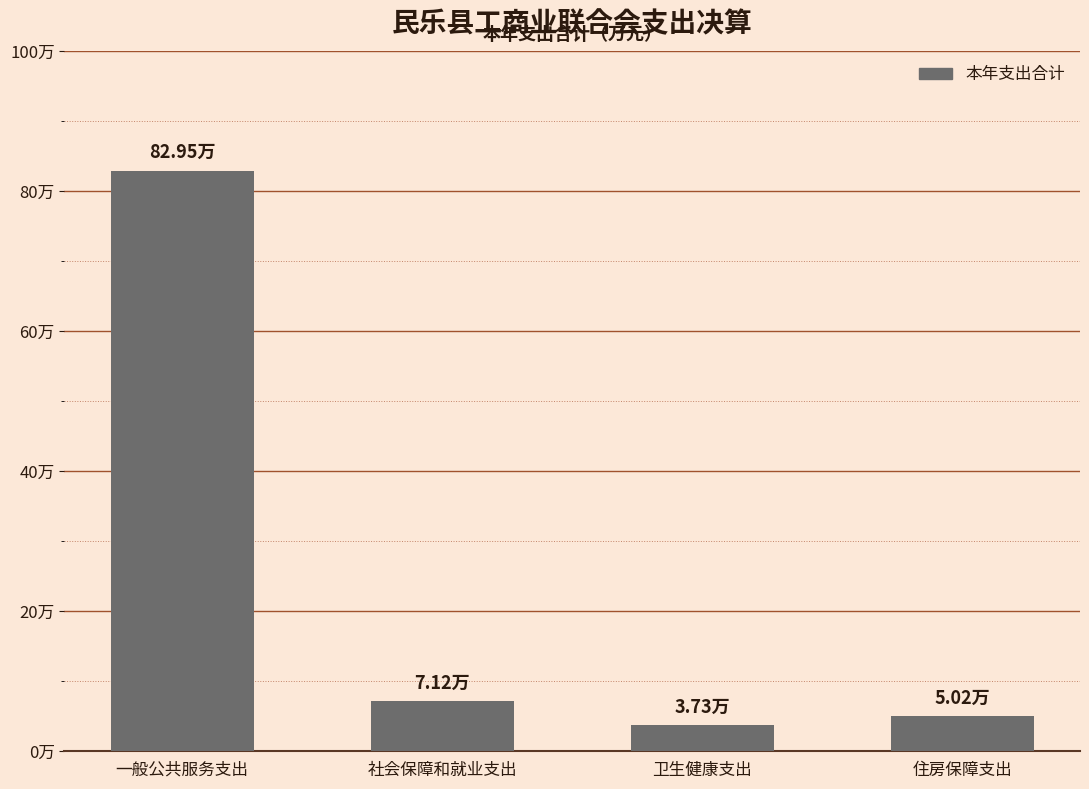

Which label corresponds to the smallest value in the chart?

卫生健康支出